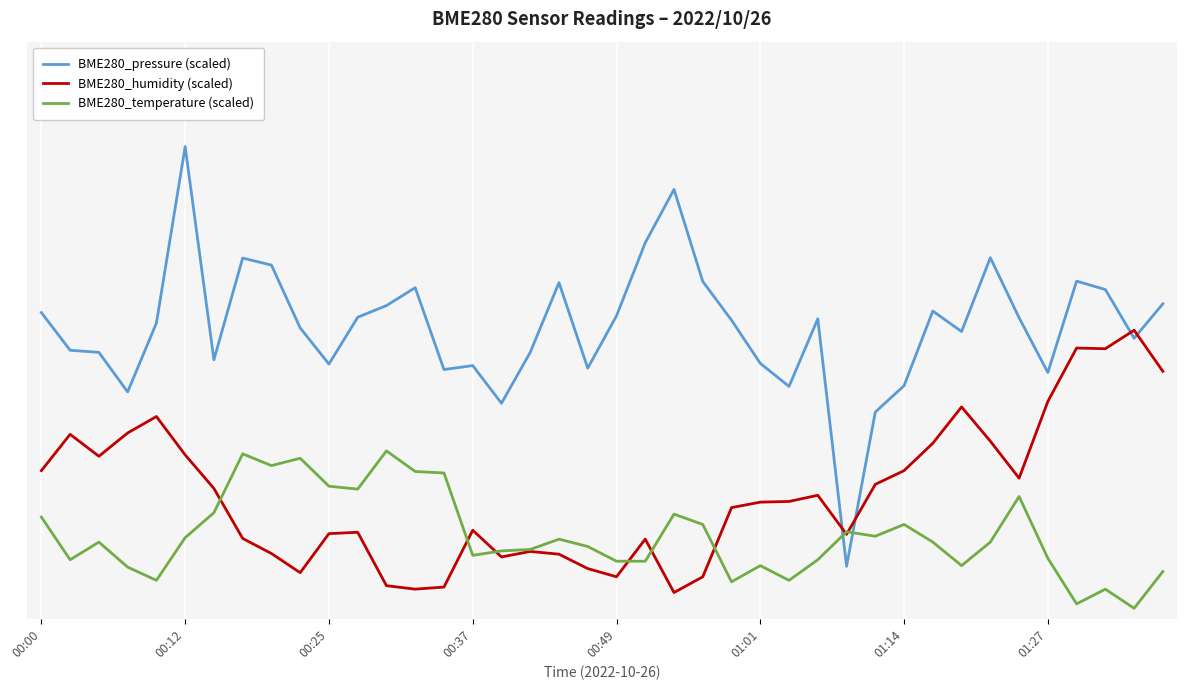

What are all the series names shown in the legend?

BME280_pressure (scaled), BME280_humidity (scaled), BME280_temperature (scaled)